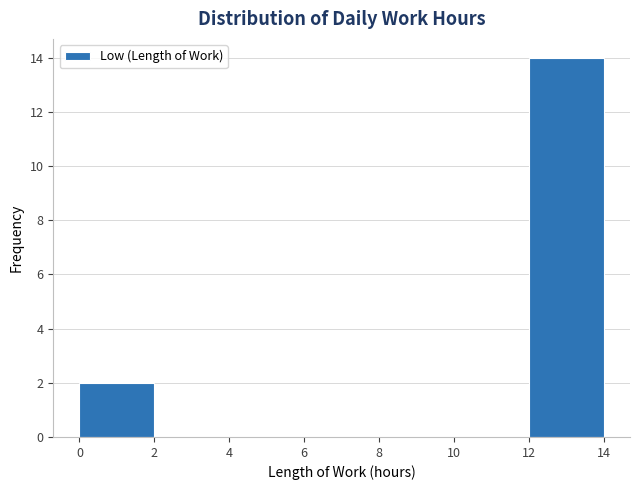

What is the height of the bar covering 12 to 14 on the x-axis? The values are not printed on the chart, so give them approximately, as read against the axis.

14